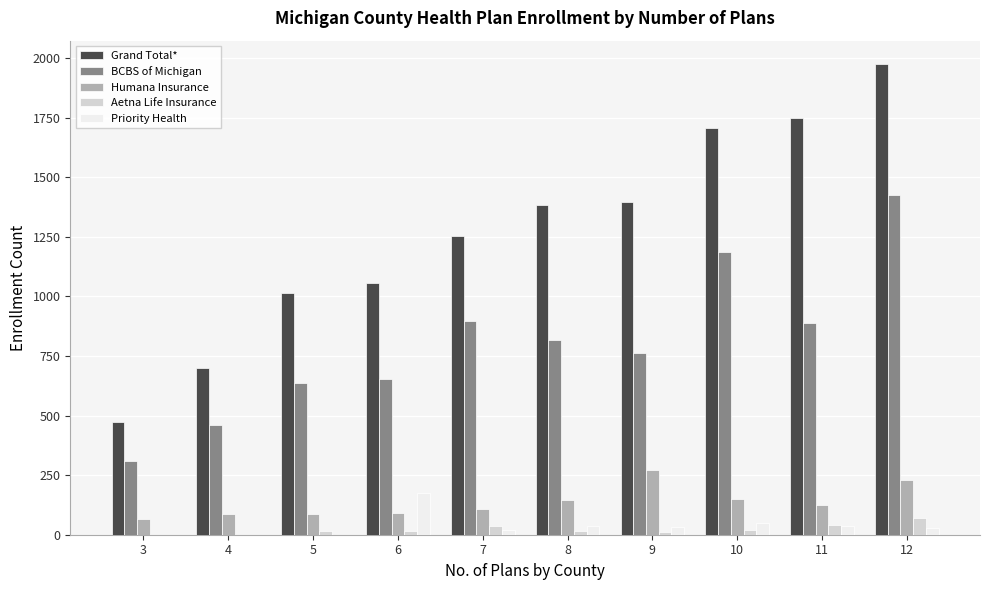

How many groups of bars are there?

10